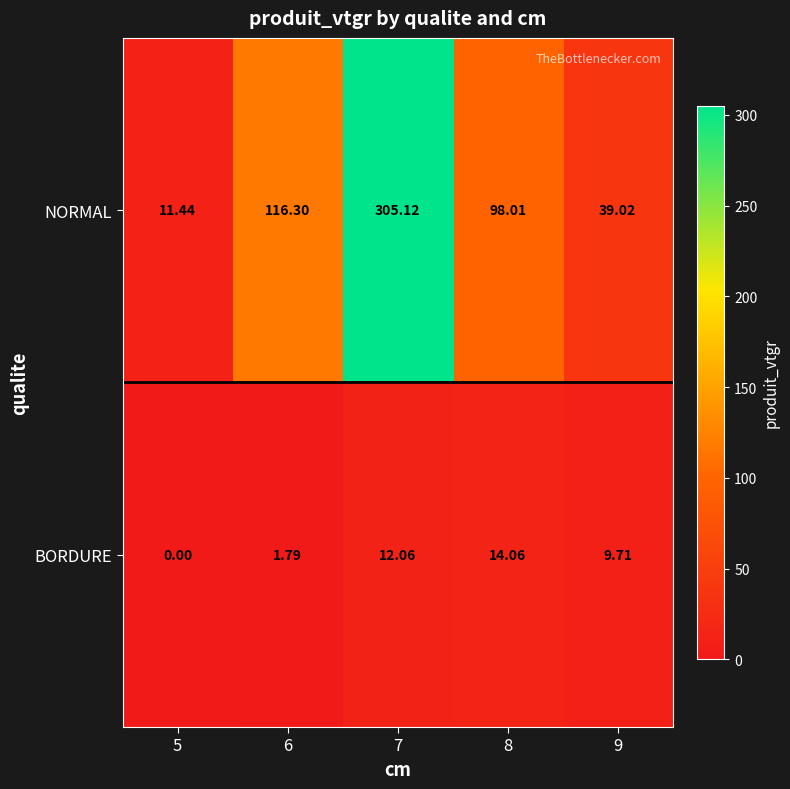

Rank the series by their maximum value, from highest to lowest.

NORMAL, BORDURE